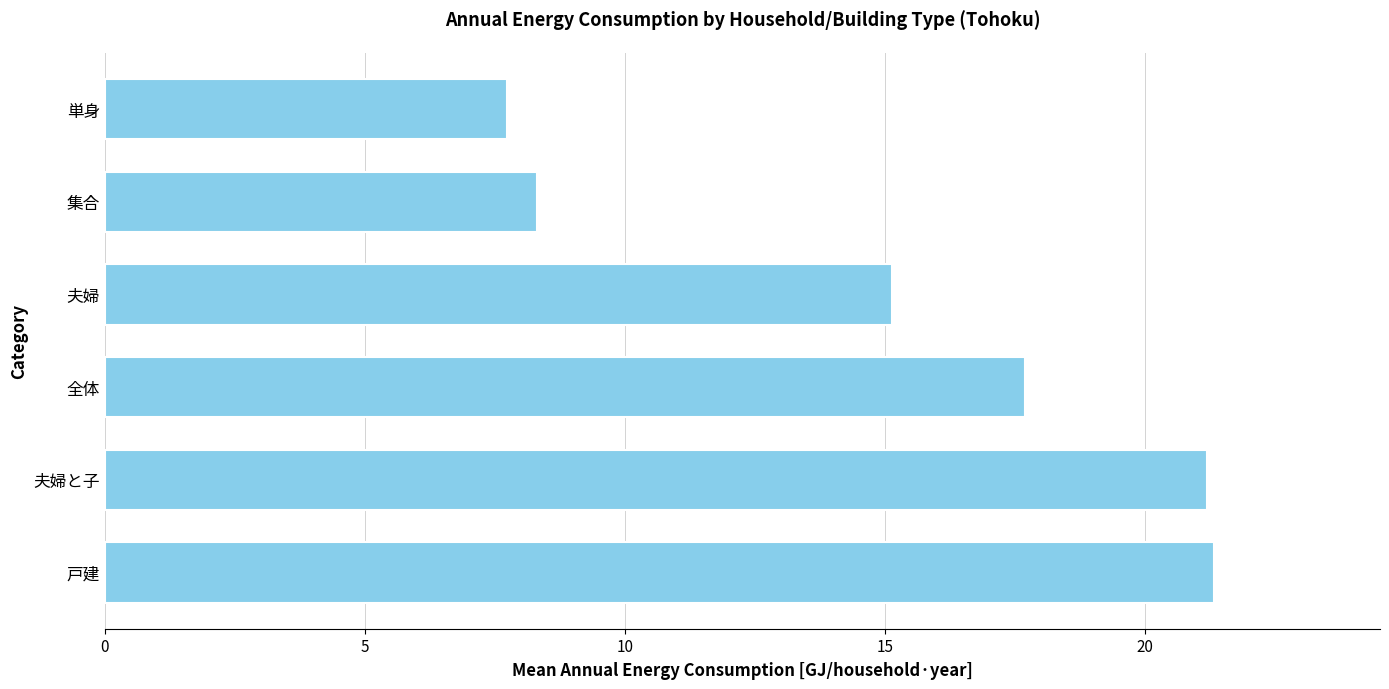

Where is the data nearest to the value 14?

夫婦